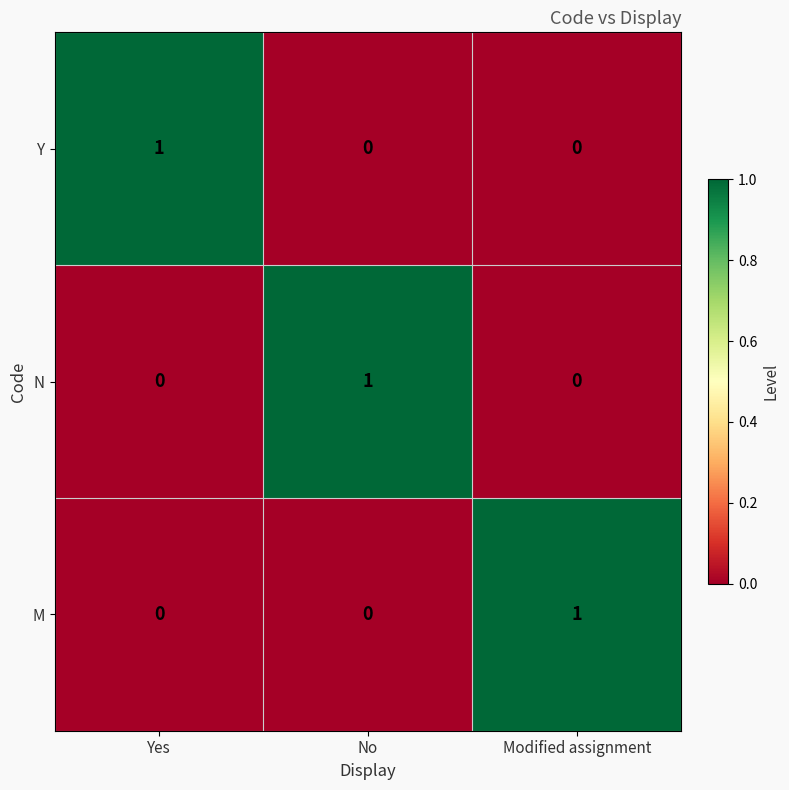

Is the value of M at No greater than the value of N at No?

No